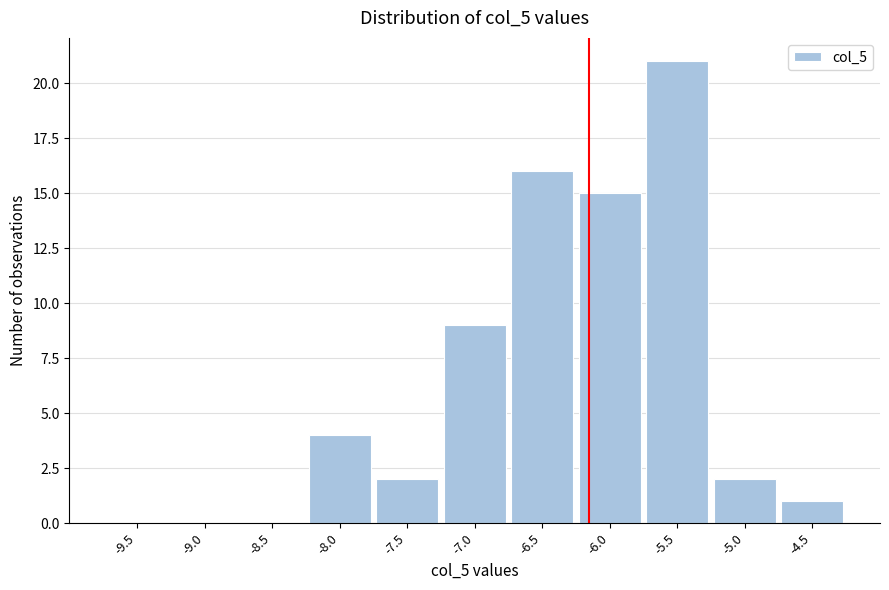

Reading right to left, extract all data points from this chart.

-4.5=1	-5.0=2	-5.5=21	-6.0=15	-6.5=16	-7.0=9	-7.5=2	-8.0=4	-8.5=0	-9.0=0	-9.5=0